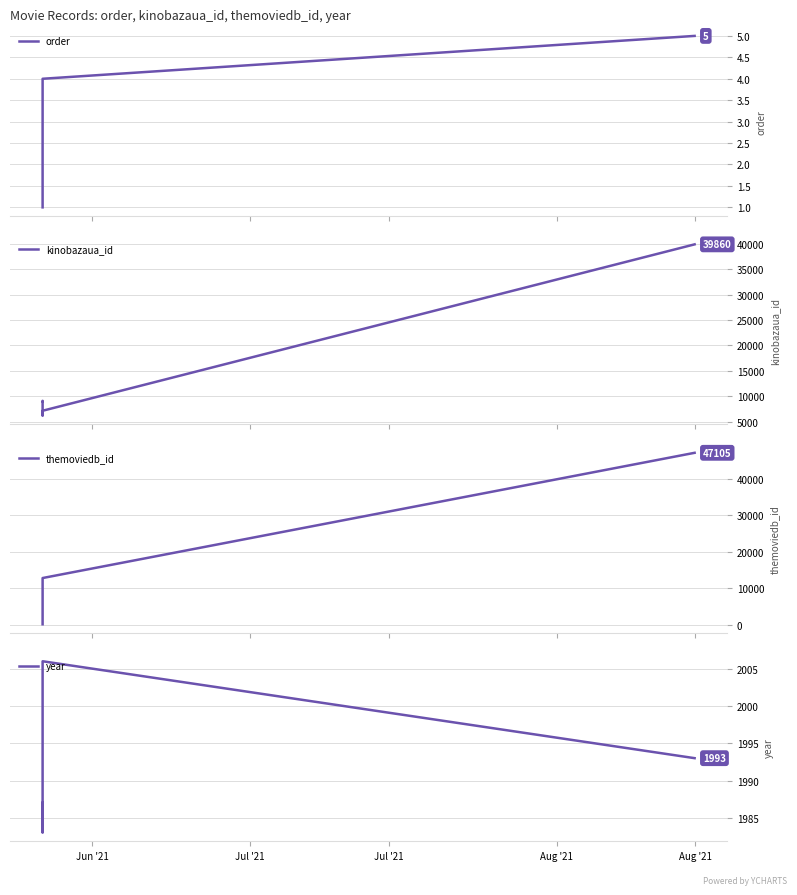

Reading left to right, what are all the values shown in this chart?

order: 1	2	3	4	5
kinobazaua_id: 9037	9106	6160	7154	39860
themoviedb_id: 88	535	4380	12763	47105
year: 1987	1983	2004	2006	1993